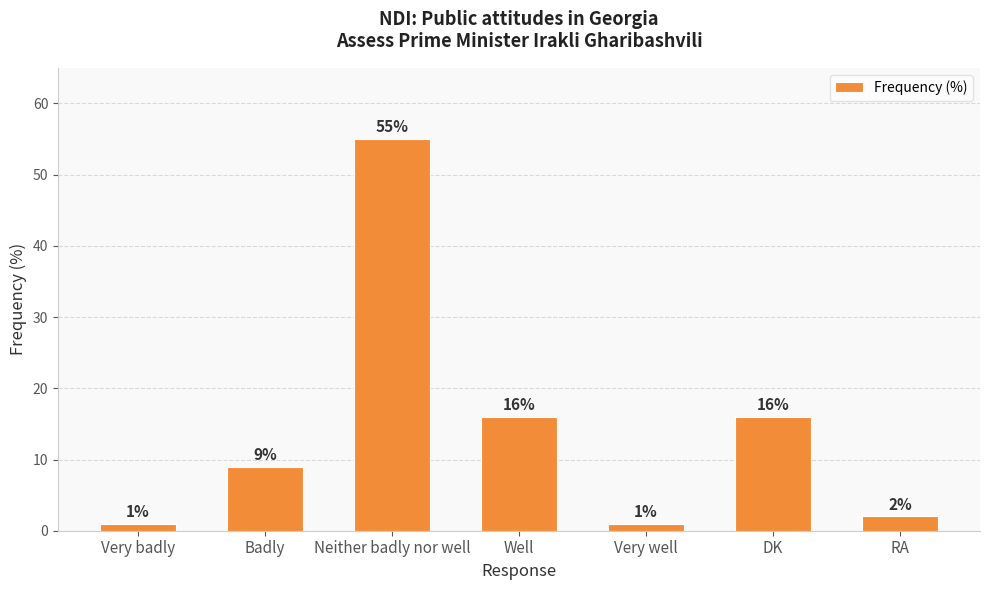

Is it true that the value at Badly is 9?

True